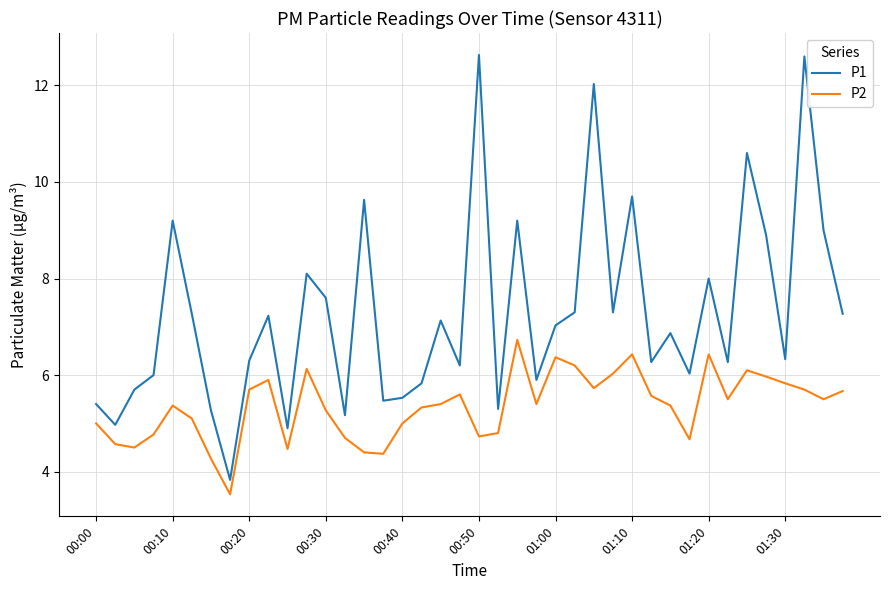

Does the chart have visible grid lines?

Yes